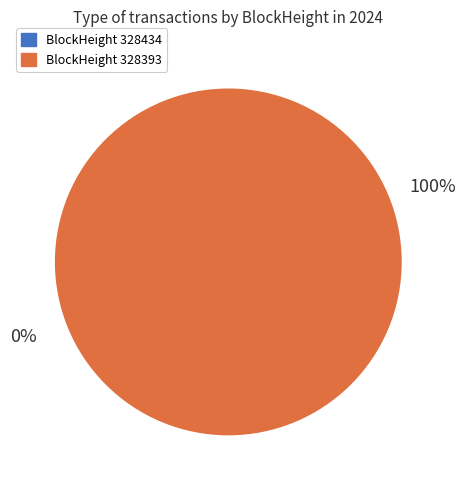

To the nearest percent, what percentage of the pie is 328393?

100%